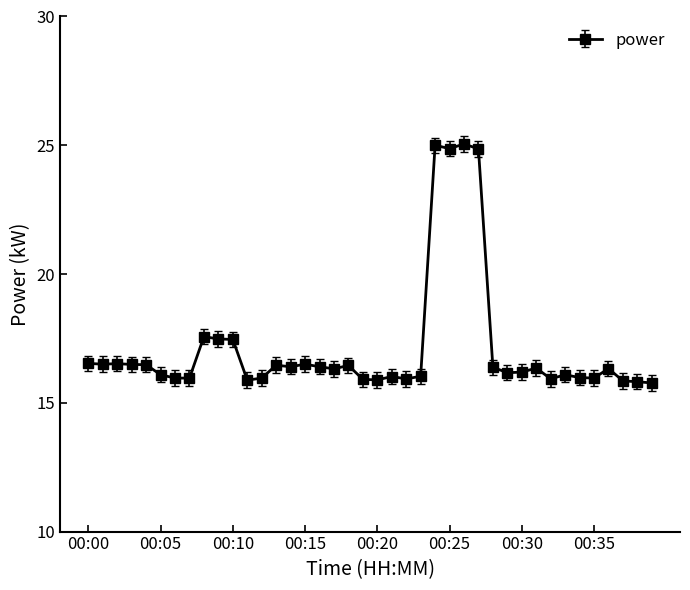

True or false: the data has more than 0 interior local peaks.

True